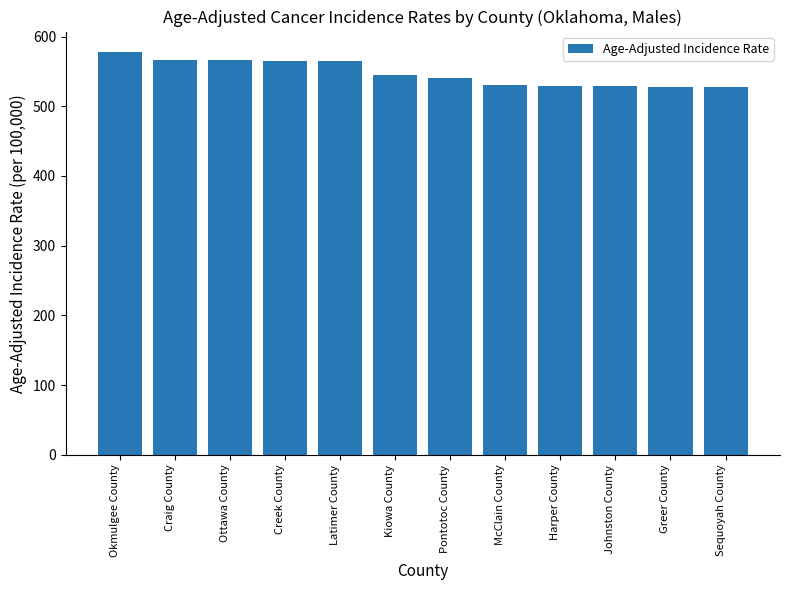

What is the average value?

547.4